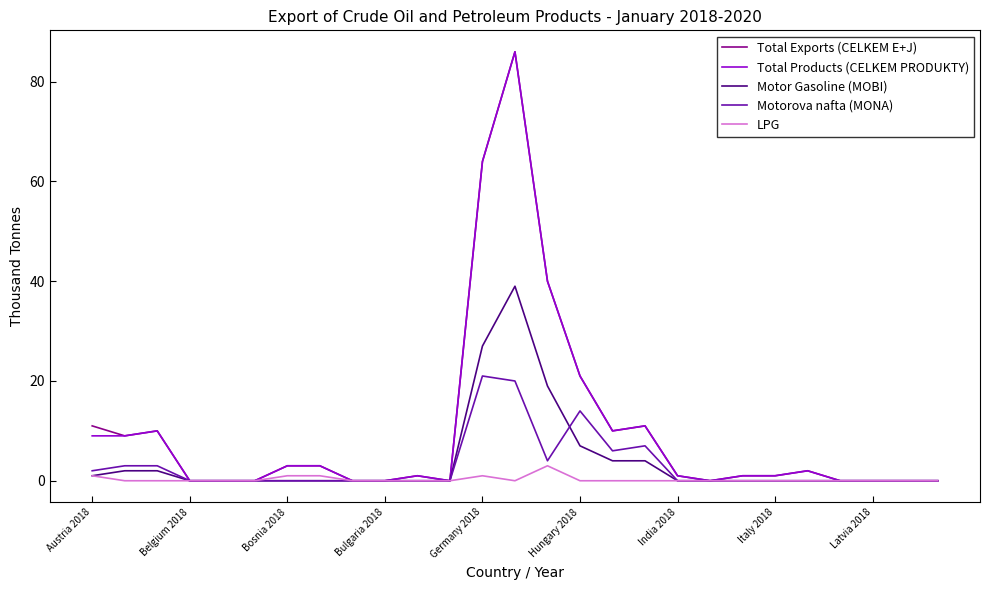

What is the greatest value displayed?

86